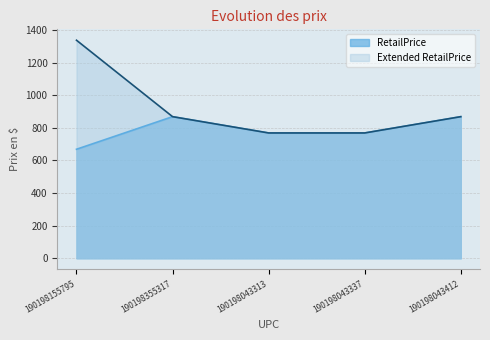

Is the value of Extended RetailPrice at 190198043337 greater than the value of RetailPrice at 190198355317?

No